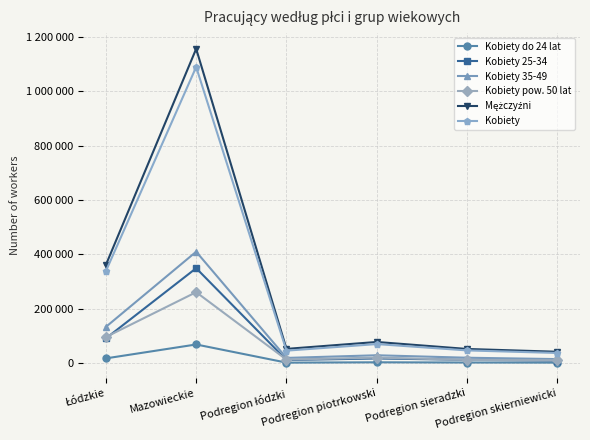

The Kobiety series shows 27093 at Podregion piotrkowski. True or false?

False